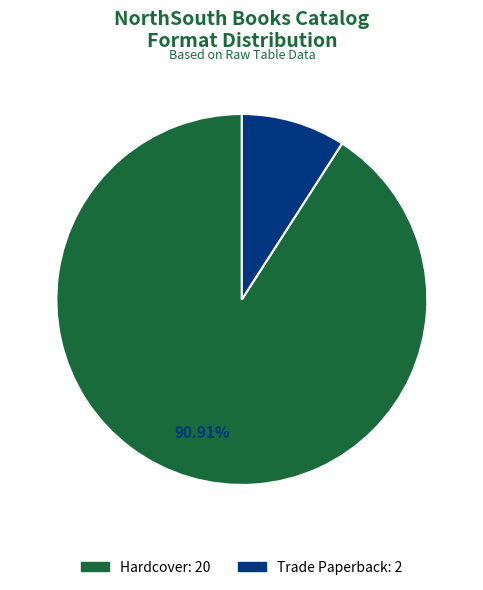

Rank the categories by value from highest to lowest.

Hardcover, Trade Paperback